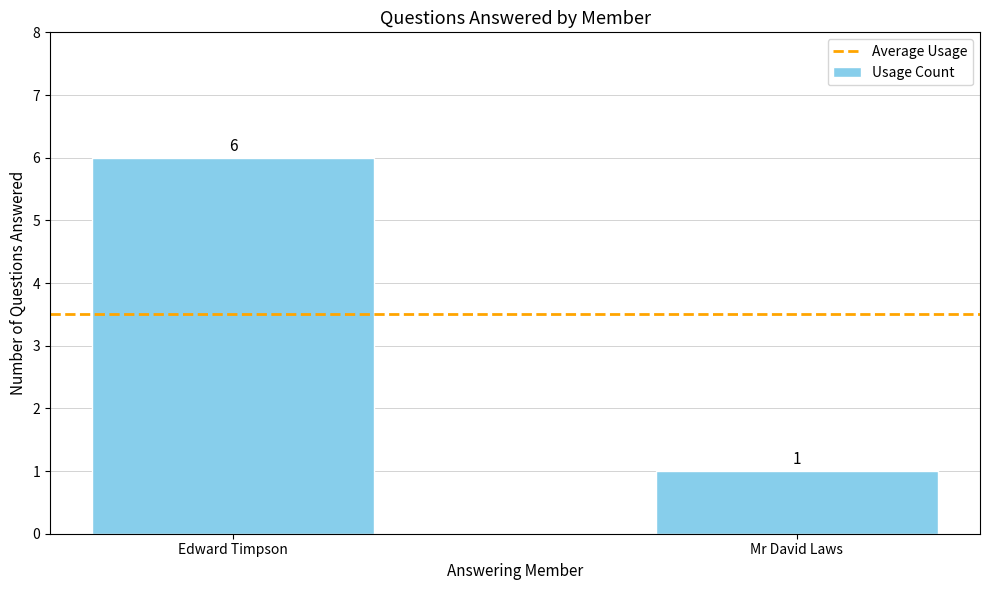

What is the sum of the values at Edward Timpson and Mr David Laws?

7